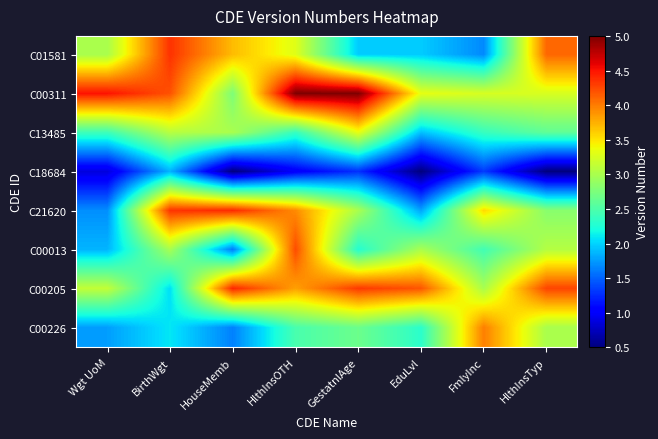

List the series in order of their peak value, lowest first.

C18684, C13485, C00226, C00013, C01581, C21620, C00205, C00311